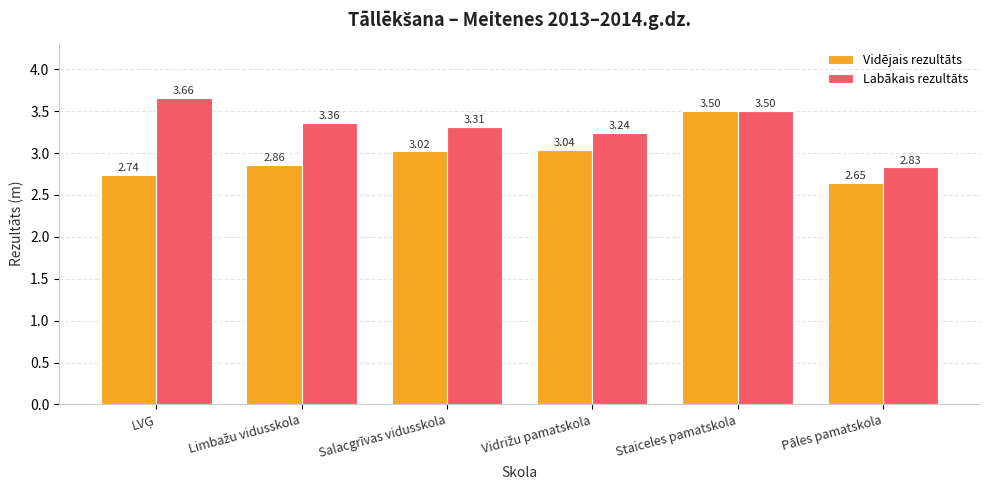

What is the label of the 6th bar from the left?

Pāles pamatskola